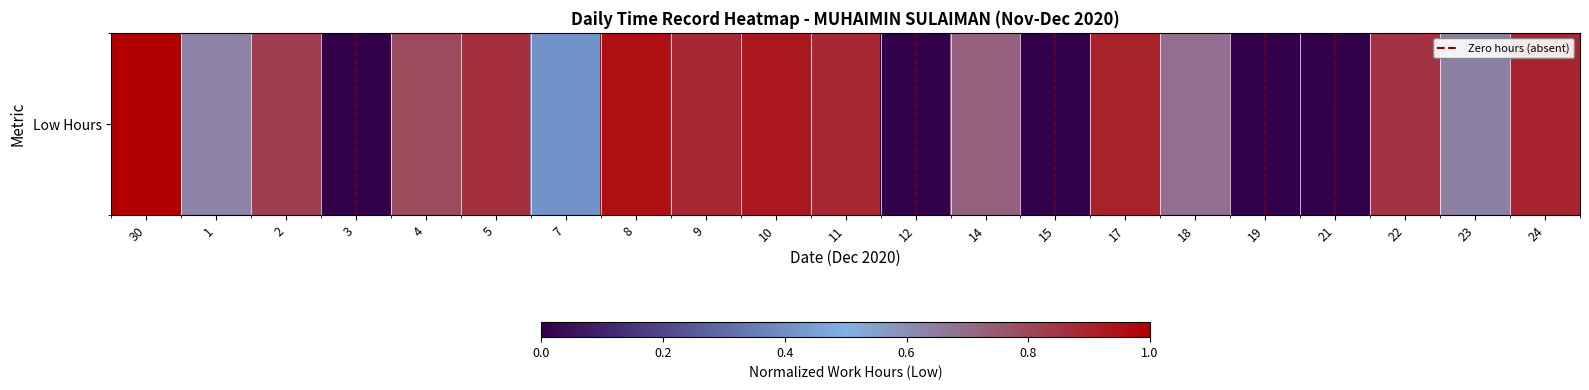

The value at 3 is 0.4. True or false?

False